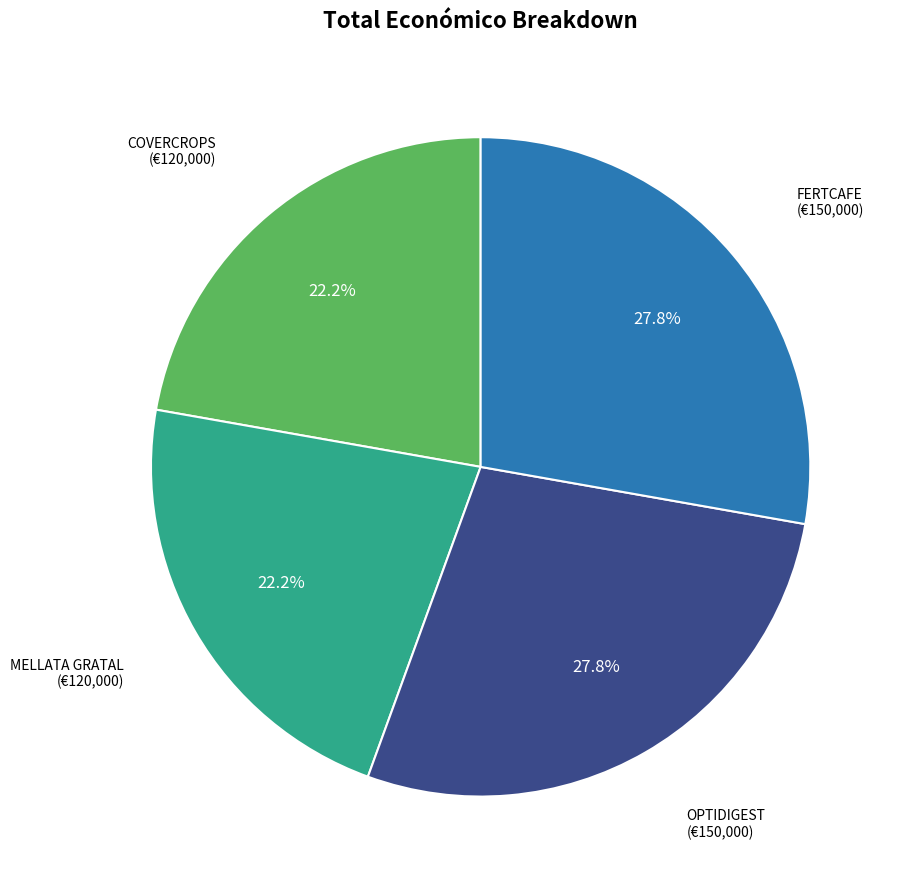

Is there a majority slice in this chart?

No